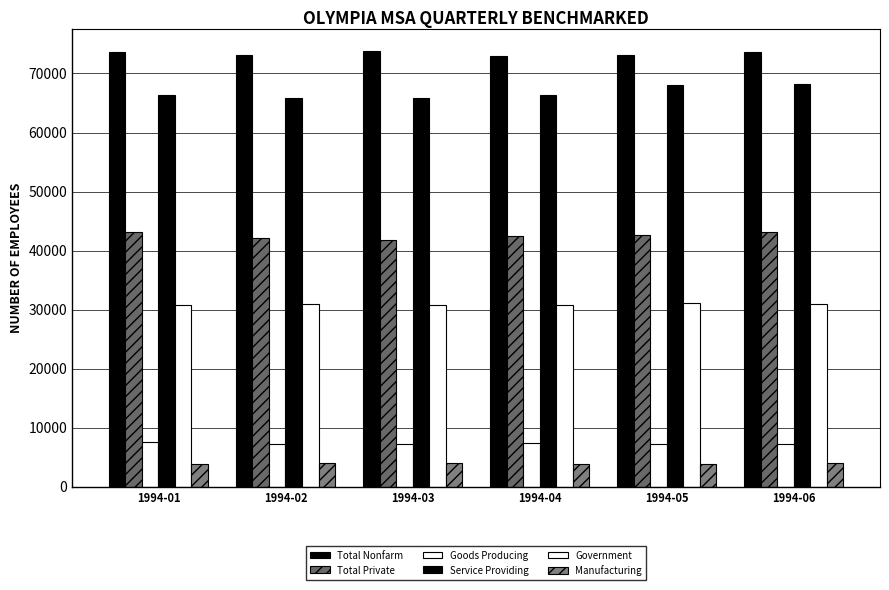

What value does the Total Private series have at 1994-02?

42200